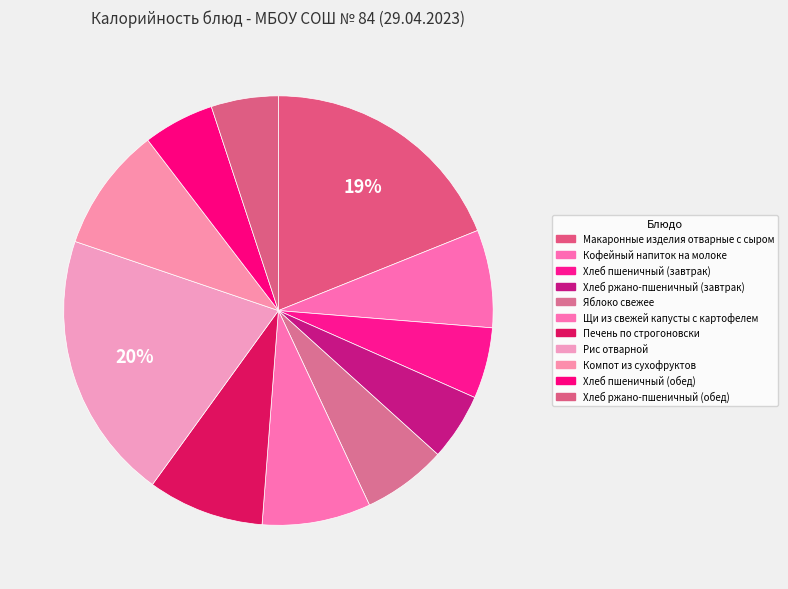

What is the change in value from Хлеб пшеничный (завтрак) to Печень по строгоновски?

+45.4